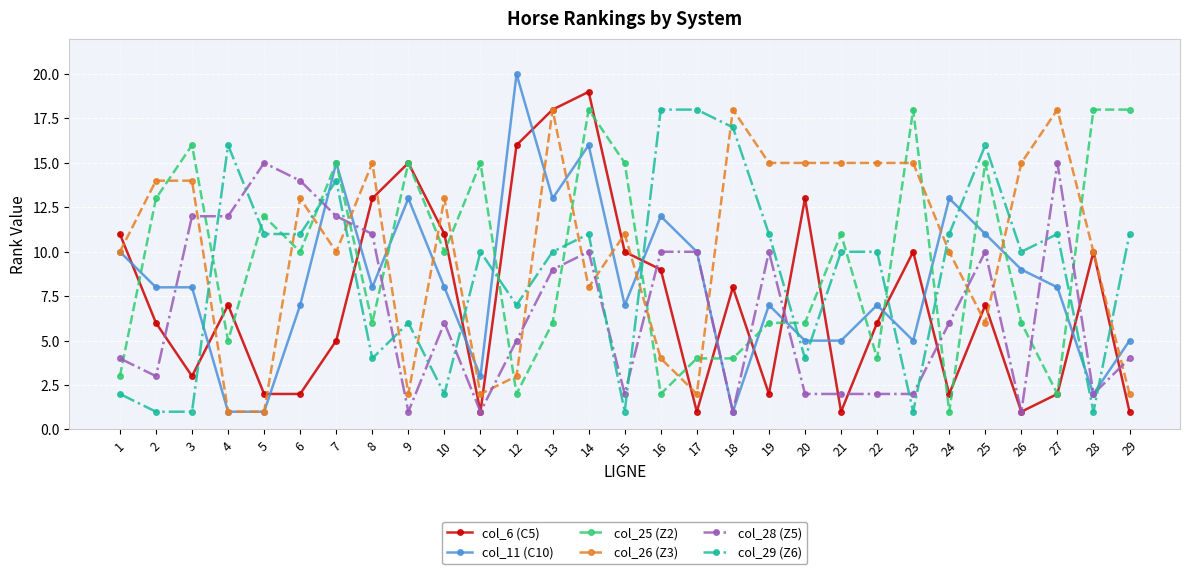

At which category is the sum across all series the highest?

14